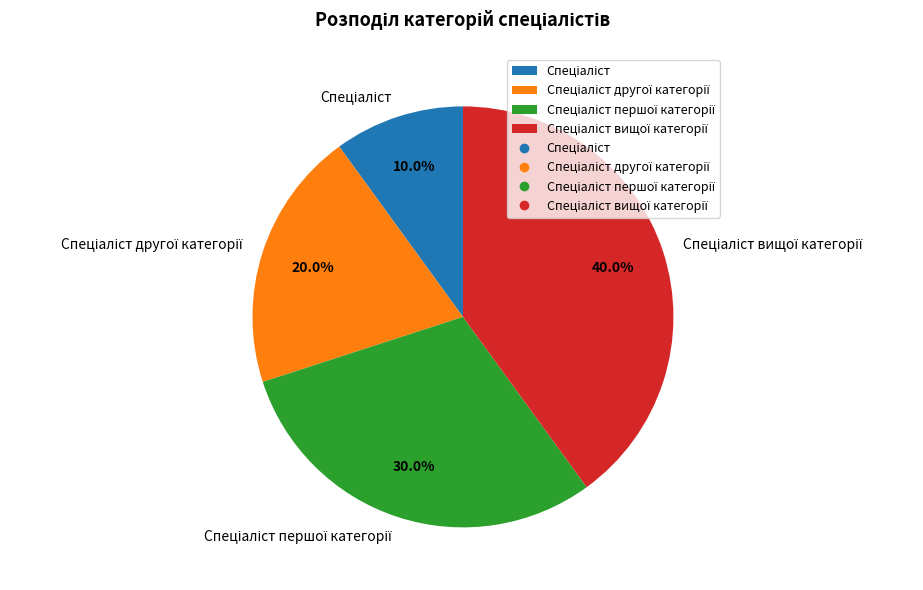

How many segments does this pie chart have?

4